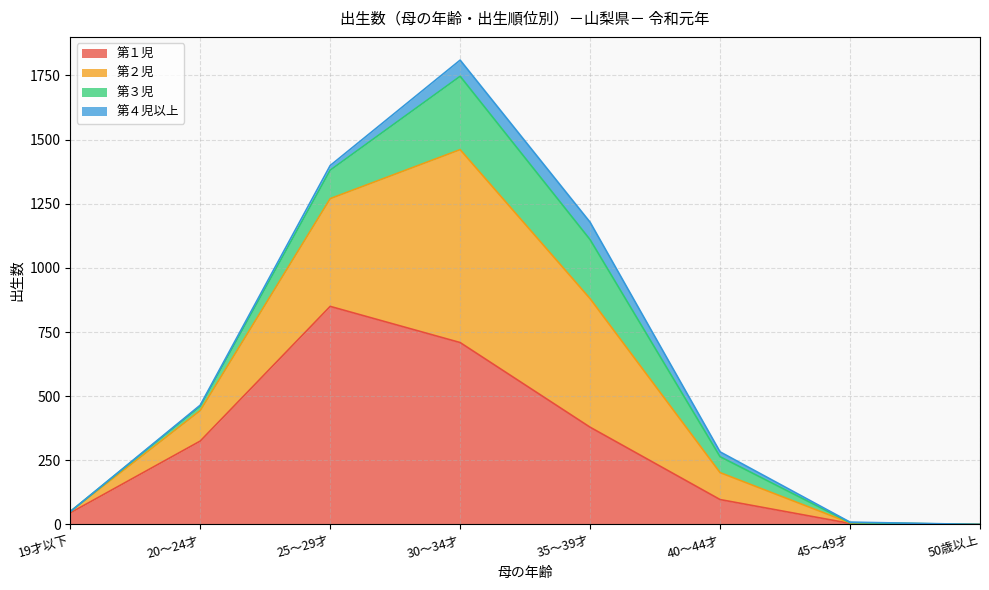

At how many categories does at least one series exceed 1528?

1